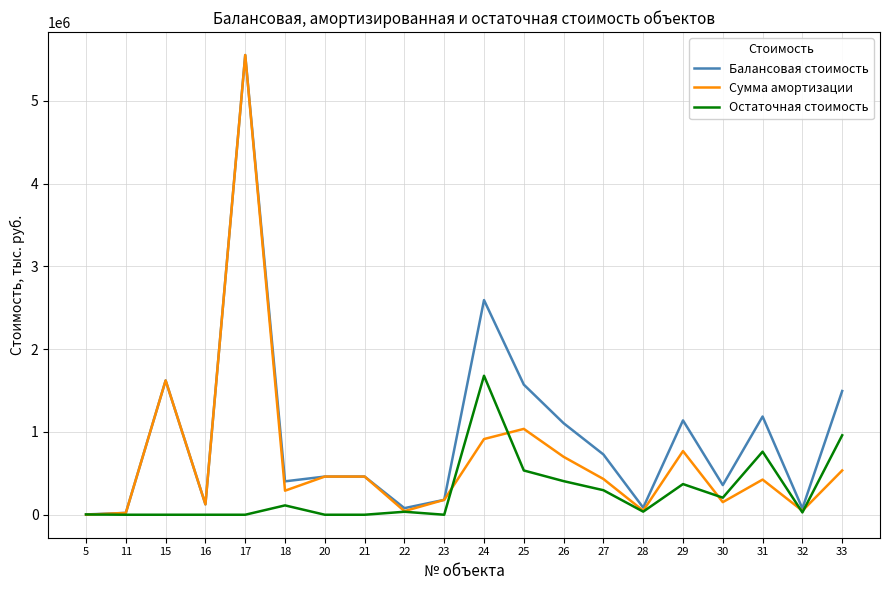

How many lines are shown in the chart?

3